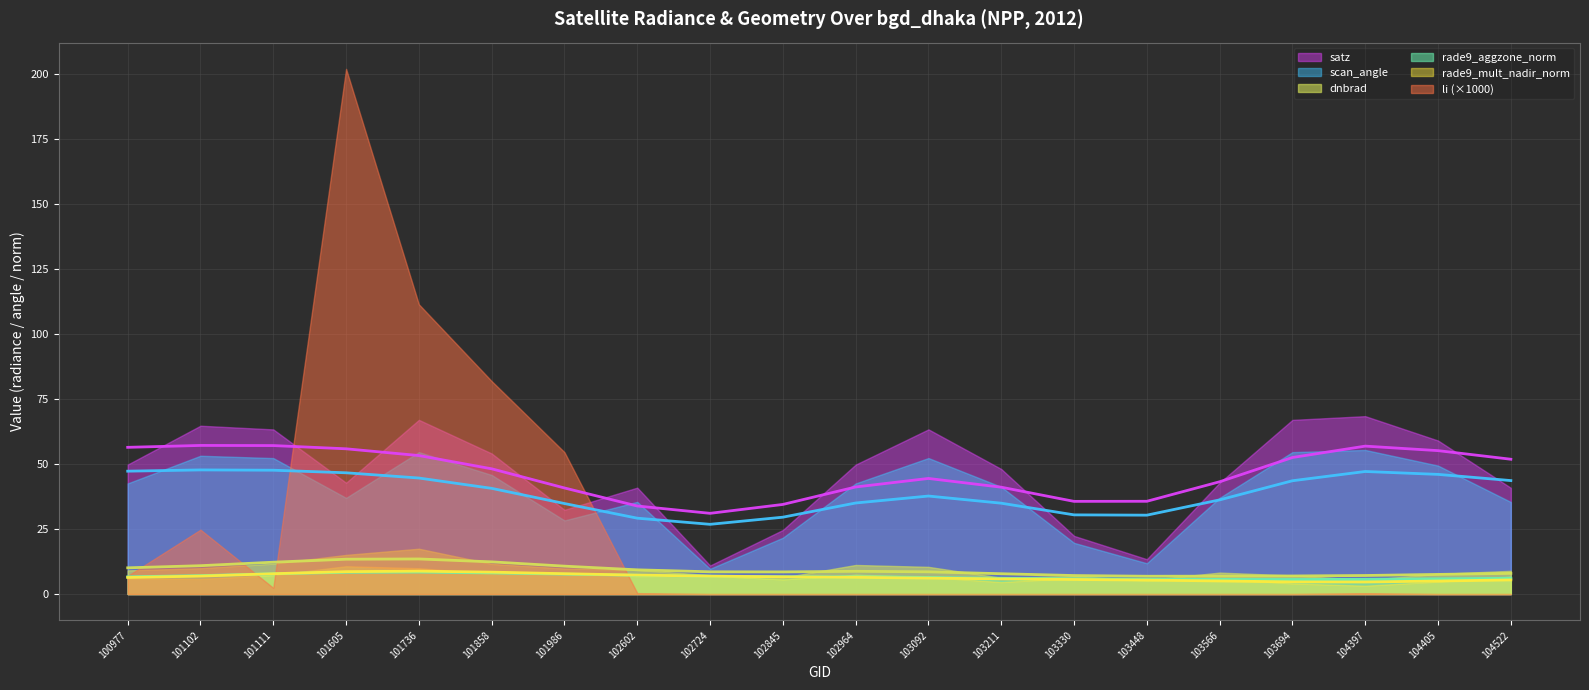

What is the difference between the maximum and minimum values in the rade9_aggzone_norm series?

5.3